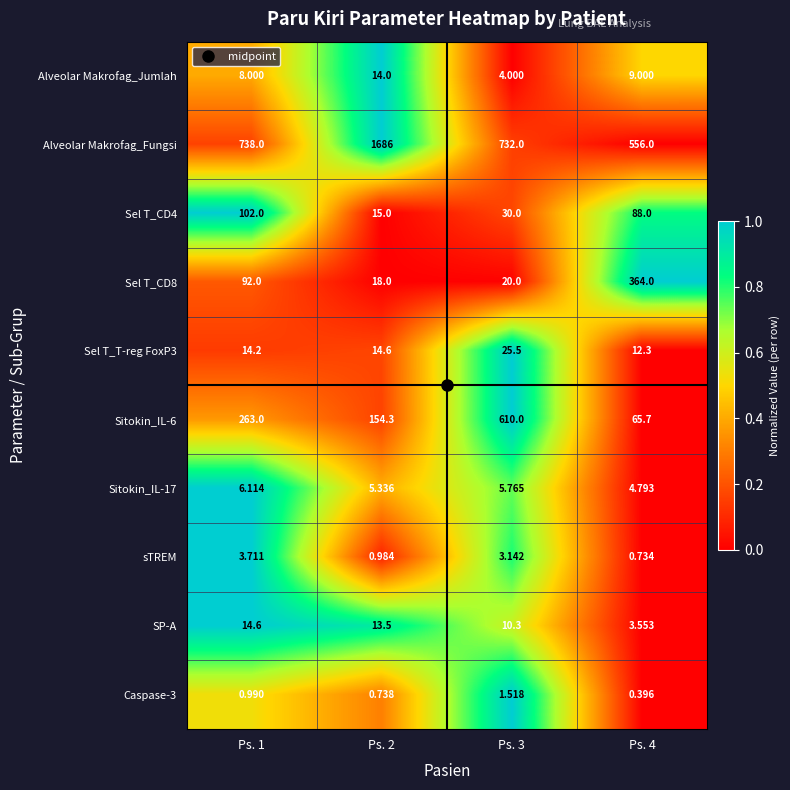

Which series has the widest spread of values?

Alveolar Makrofag_Fungsi